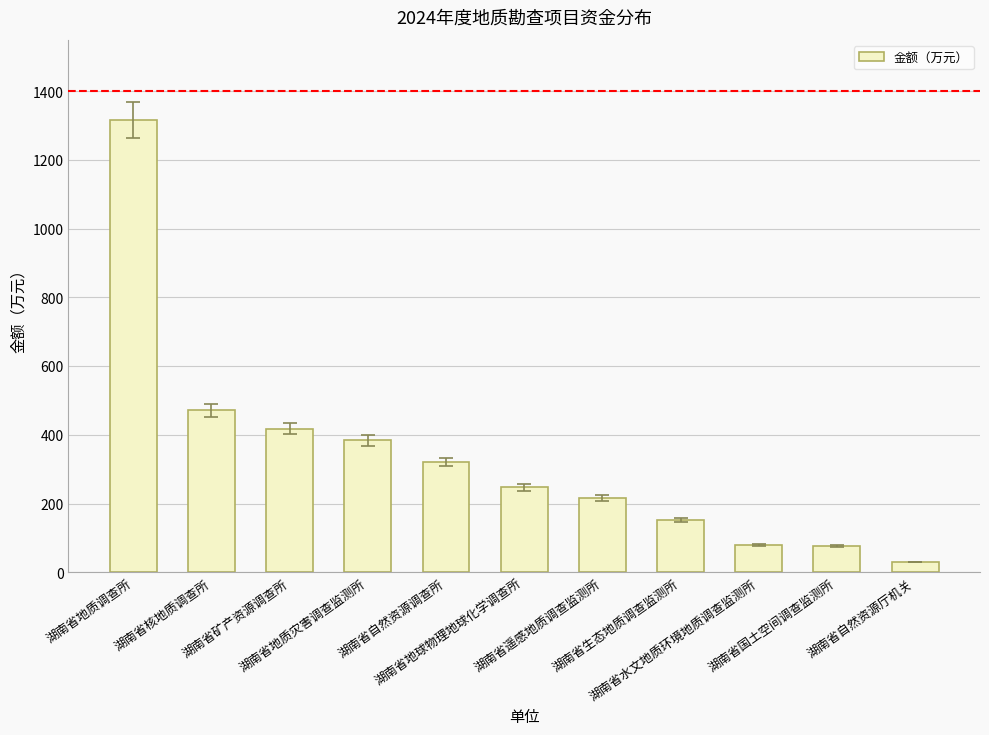

What is the minimum value shown in the chart?

30